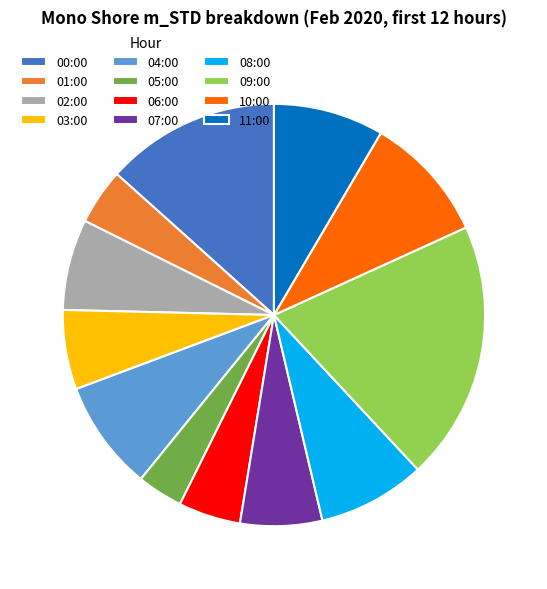

Do 02:00 and 05:00 together represent more than half of the pie?

No